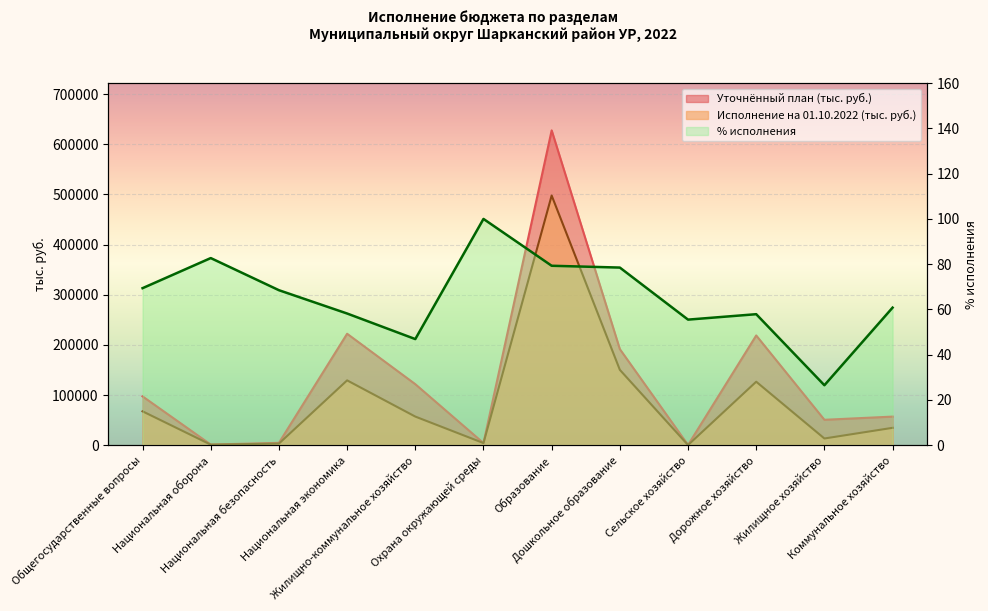

Where is the first local minimum for Исполнение на 01.10.2022 (тыс. руб.)?

Национальная оборона